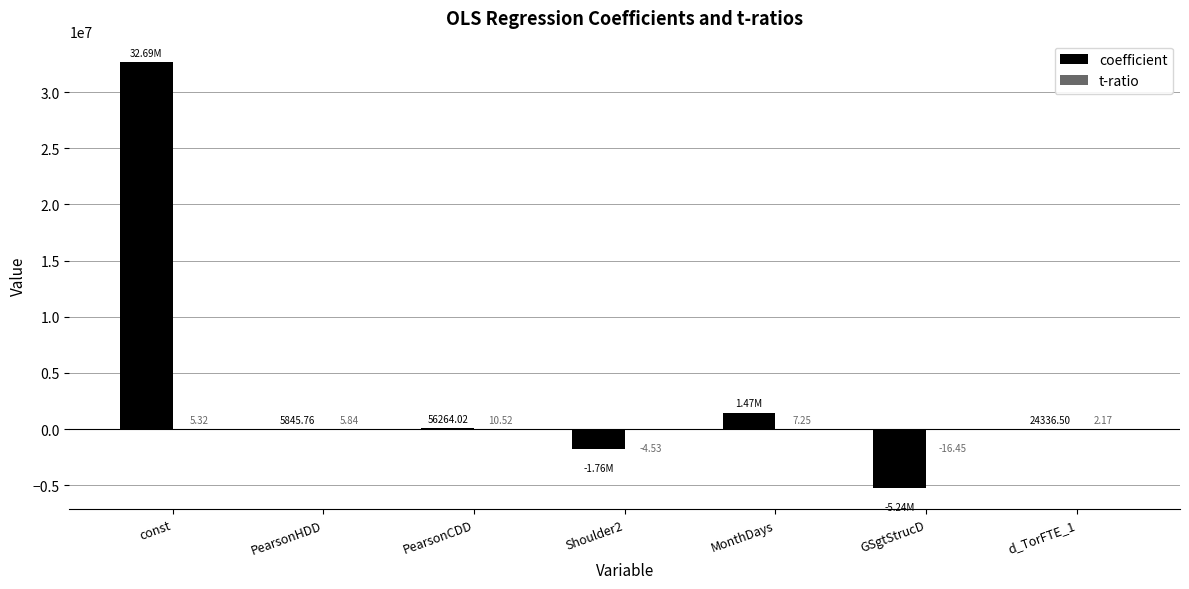

Which series changed the most between Shoulder2 and GSgtStrucD?

coefficient